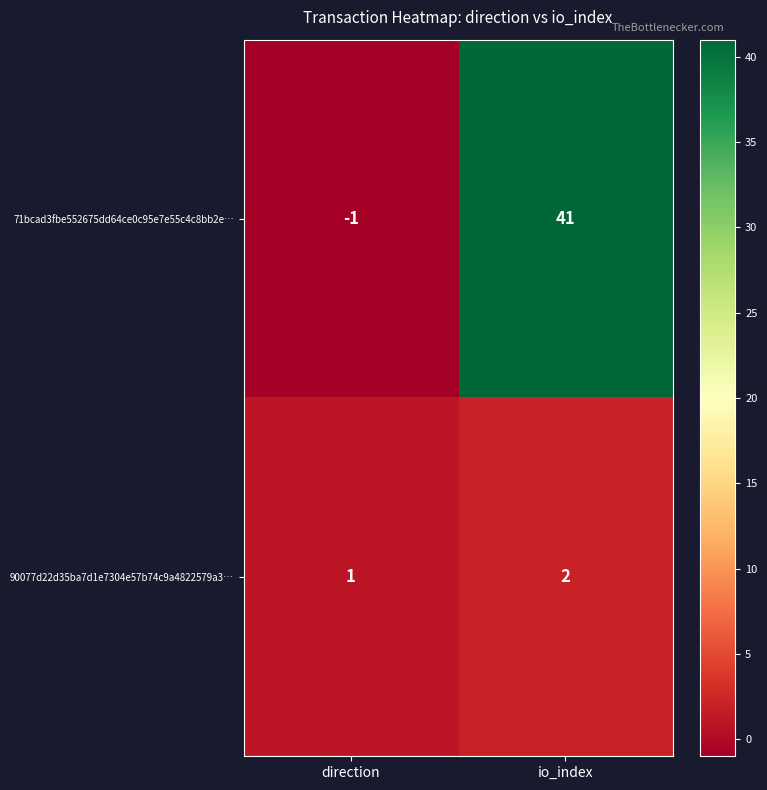

Count the number of data series in this chart.

2